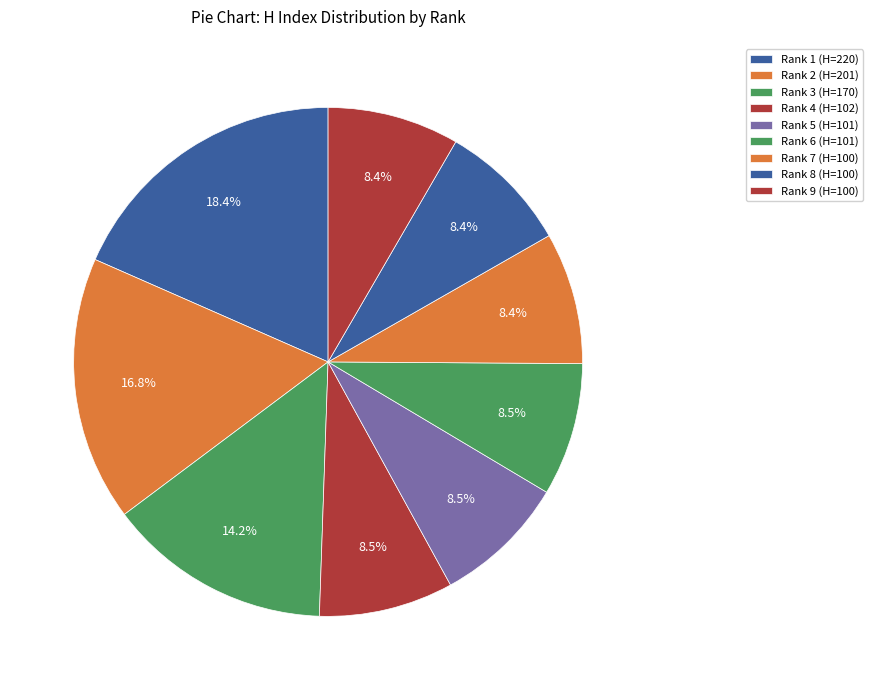

How many segments does this pie chart have?

9